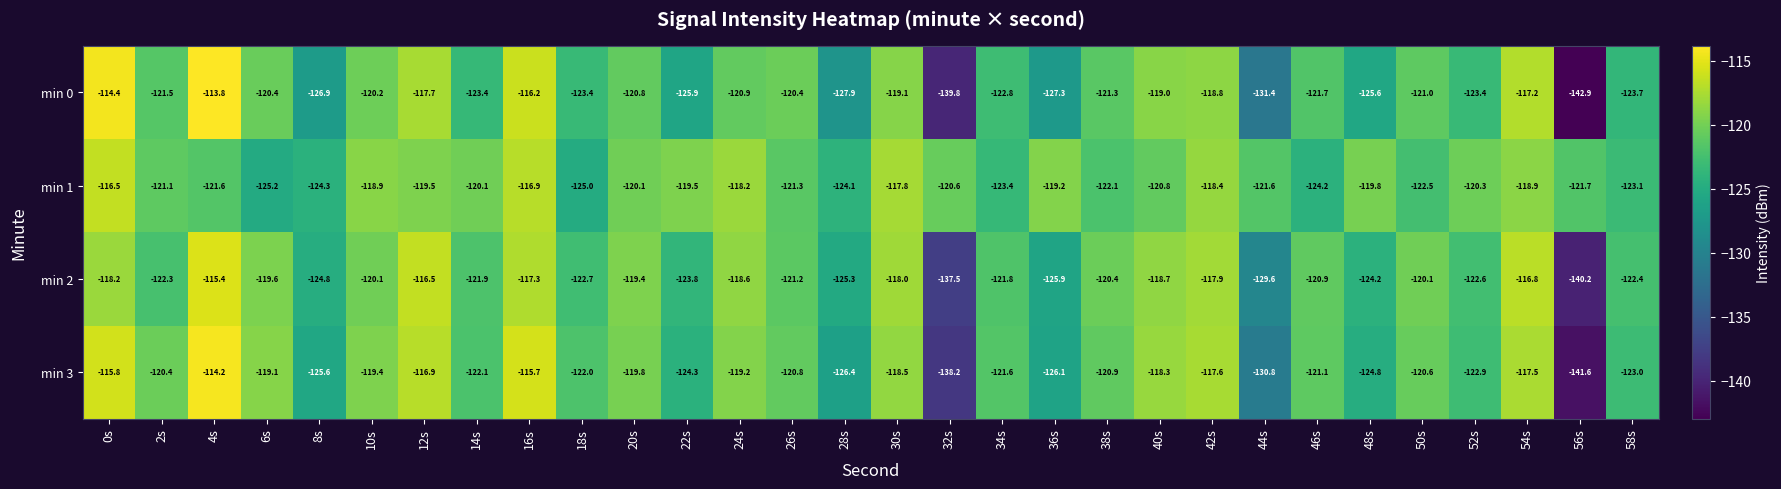

Read the min 2 value at 8s.

-124.8